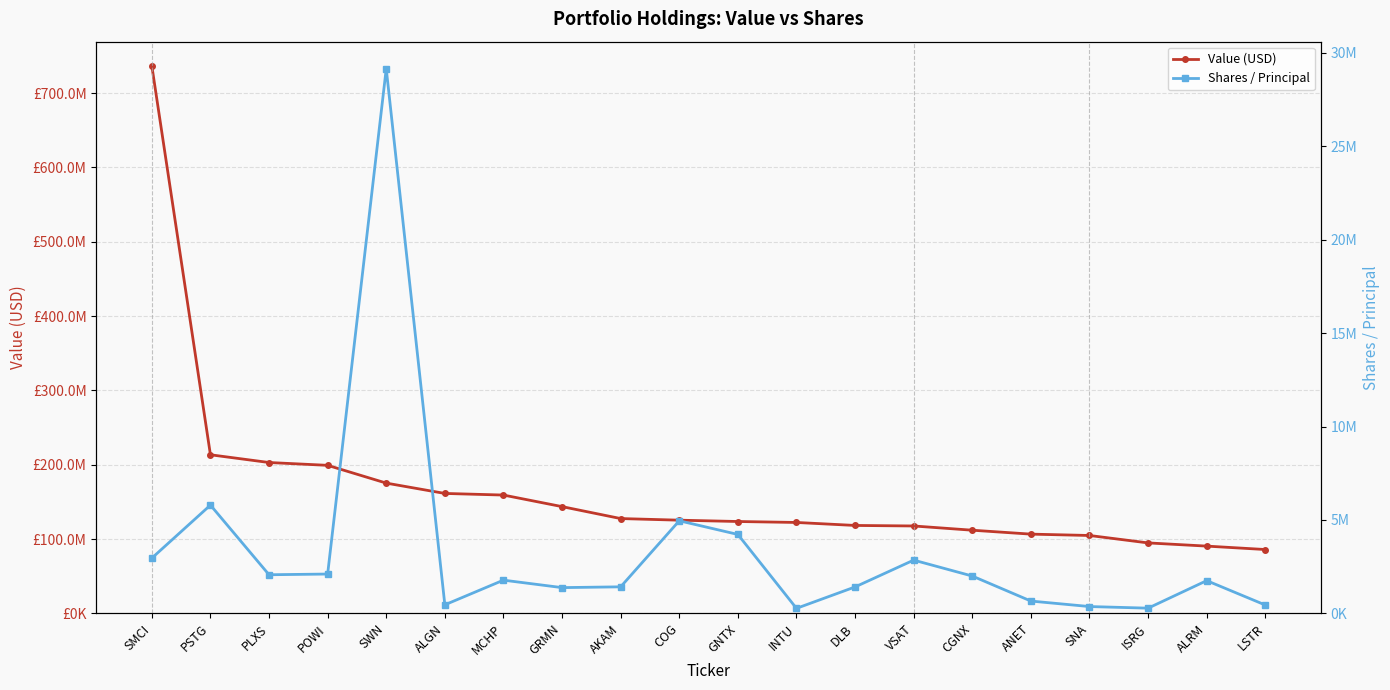

Which series changed the most between COG and INTU?

Shares / Principal